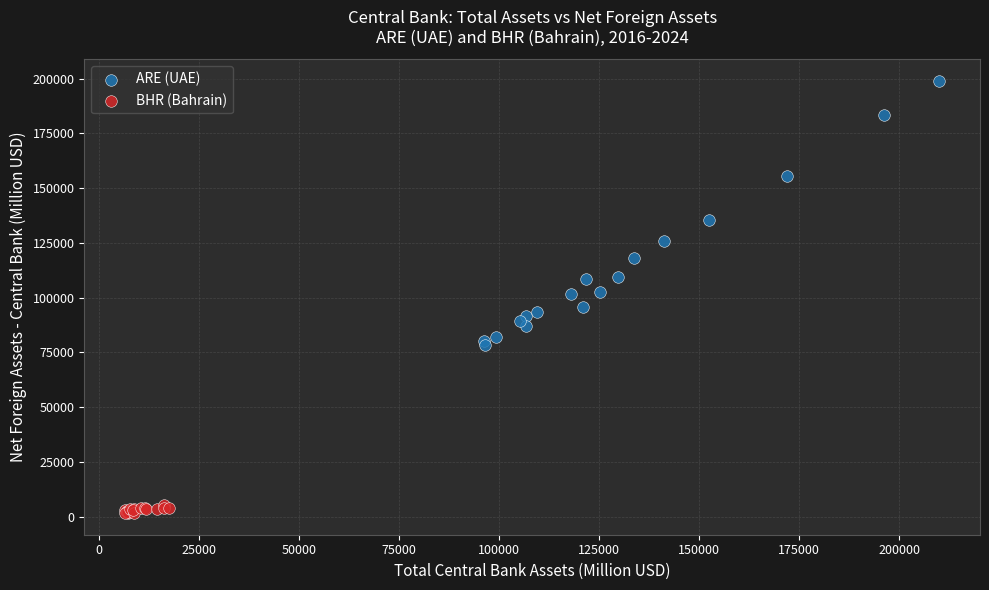

Which series reaches the minimum Y coordinate?

BHR (Bahrain)